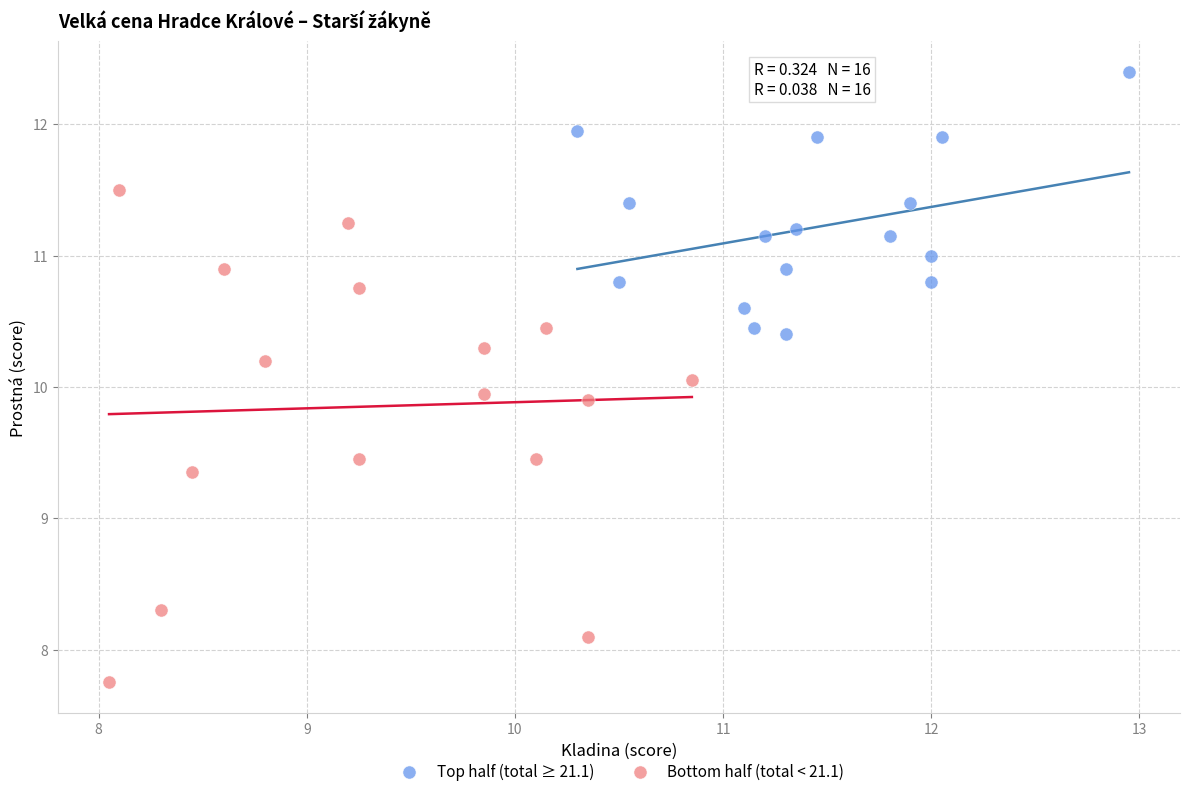

Which series has the widest spread of Y values?

Bottom half (total < 21.1)